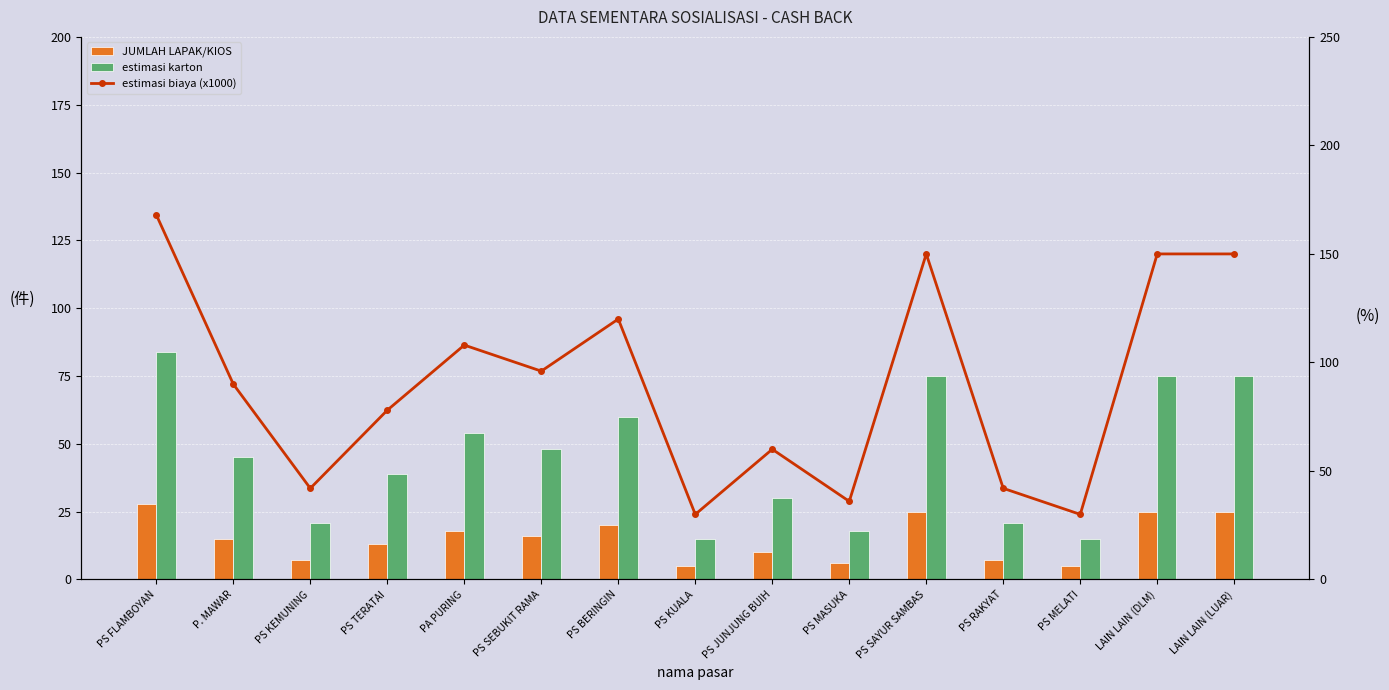

What are all the series names shown in the legend?

JUMLAH LAPAK/KIOS, estimasi karton, estimasi biaya (x1000)